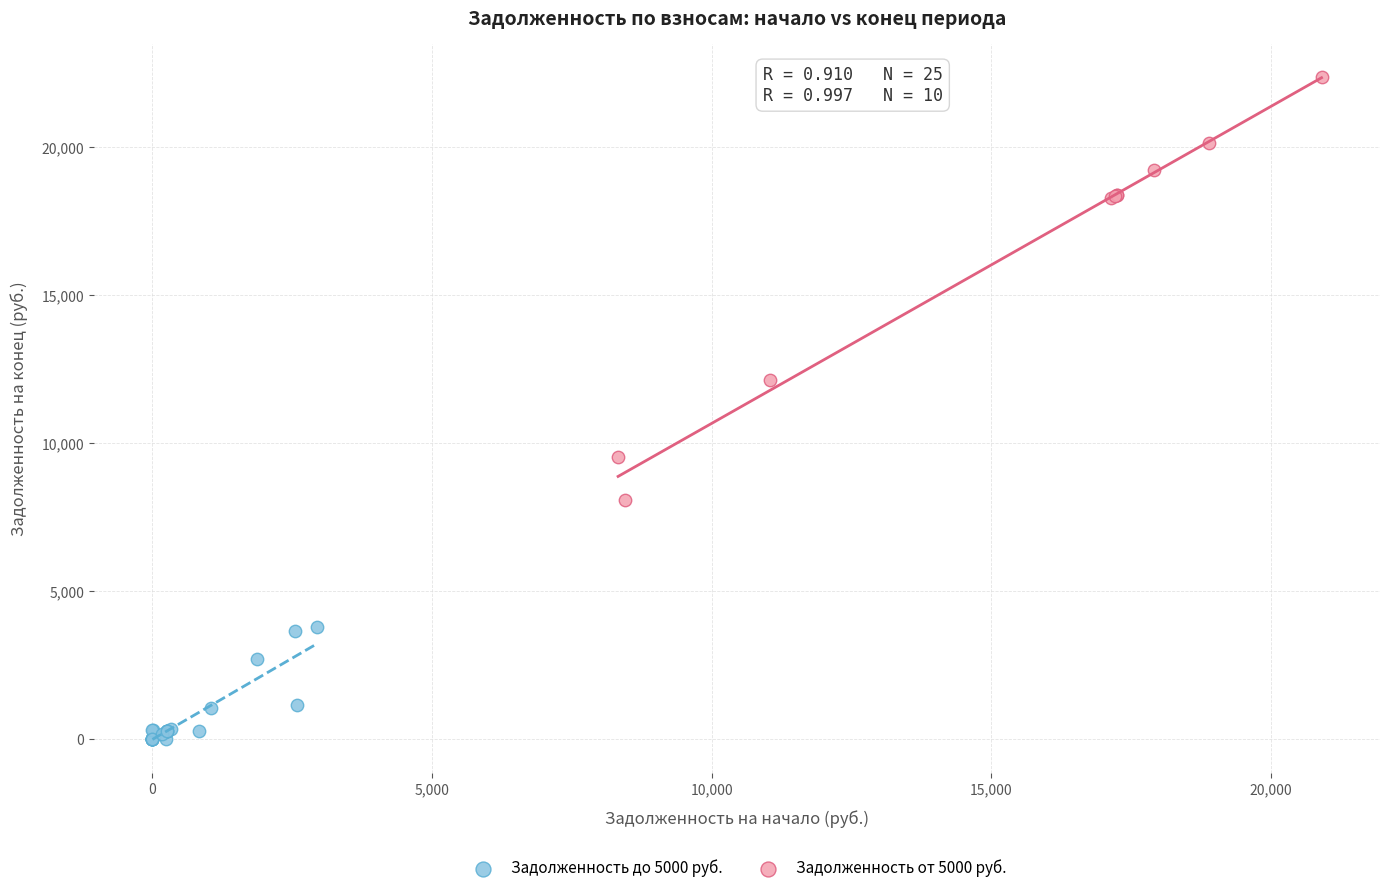

Which series has the widest spread of Y values?

Задолженность от 5000 руб.